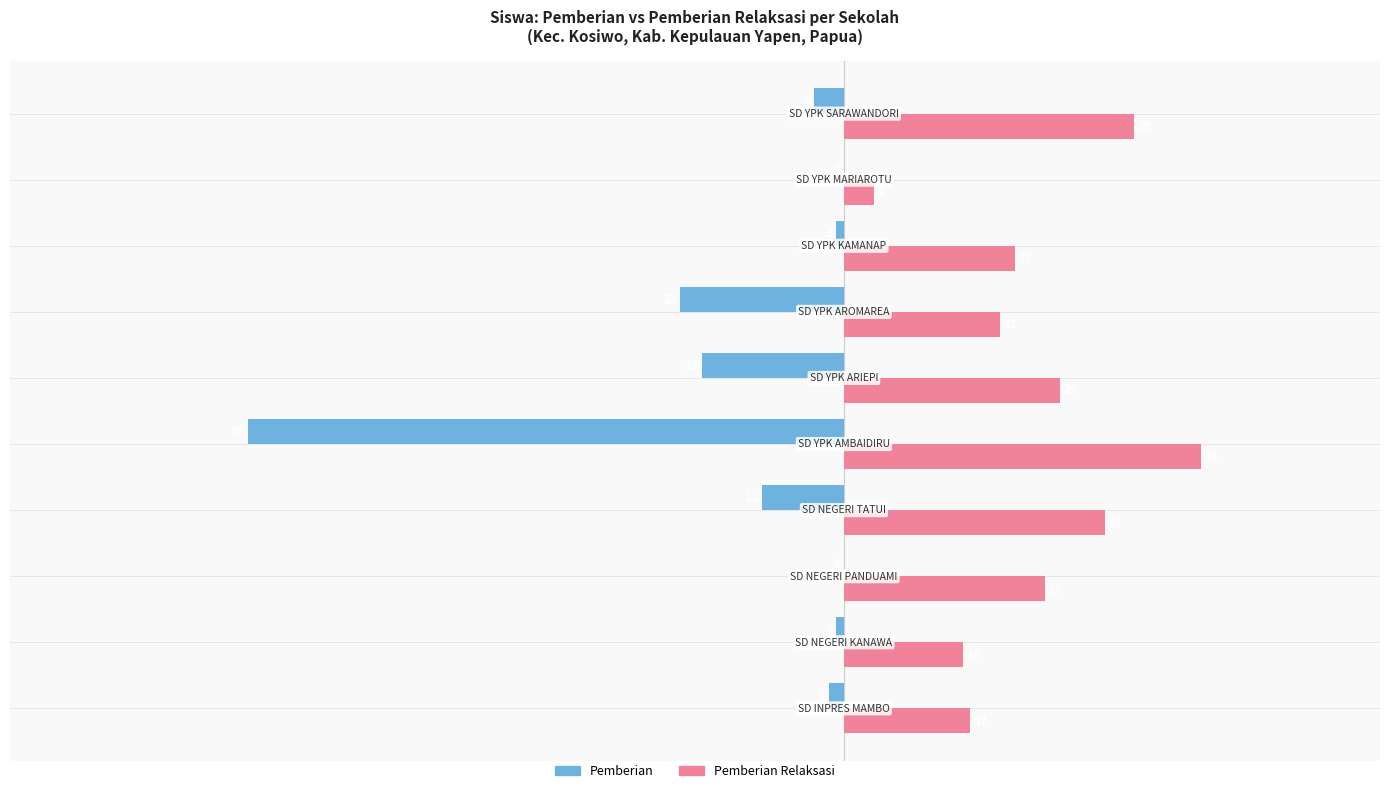

How many categories are shown in the chart?

10